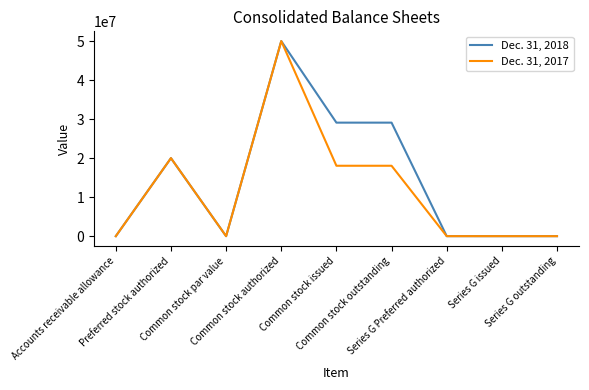

What position from the right is Series G issued?

2